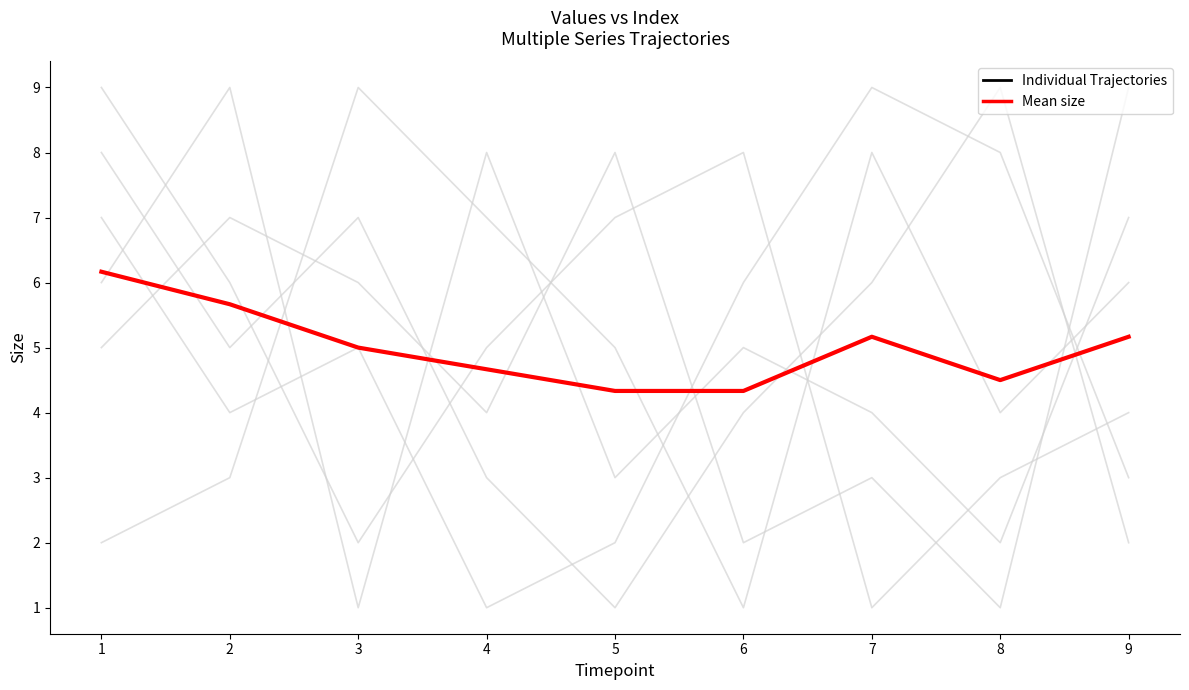

True or false: Mean size and Individual Trajectories cross at least once.

True